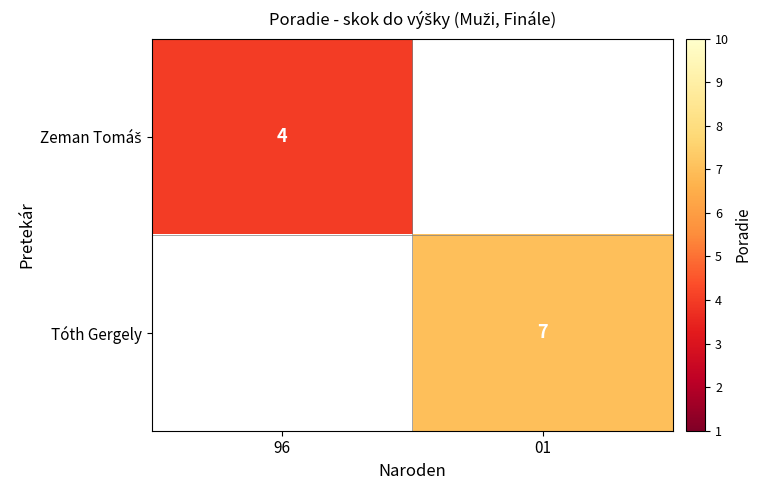

The value of Tóth Gergely at 01 is 7.0. True or false?

True